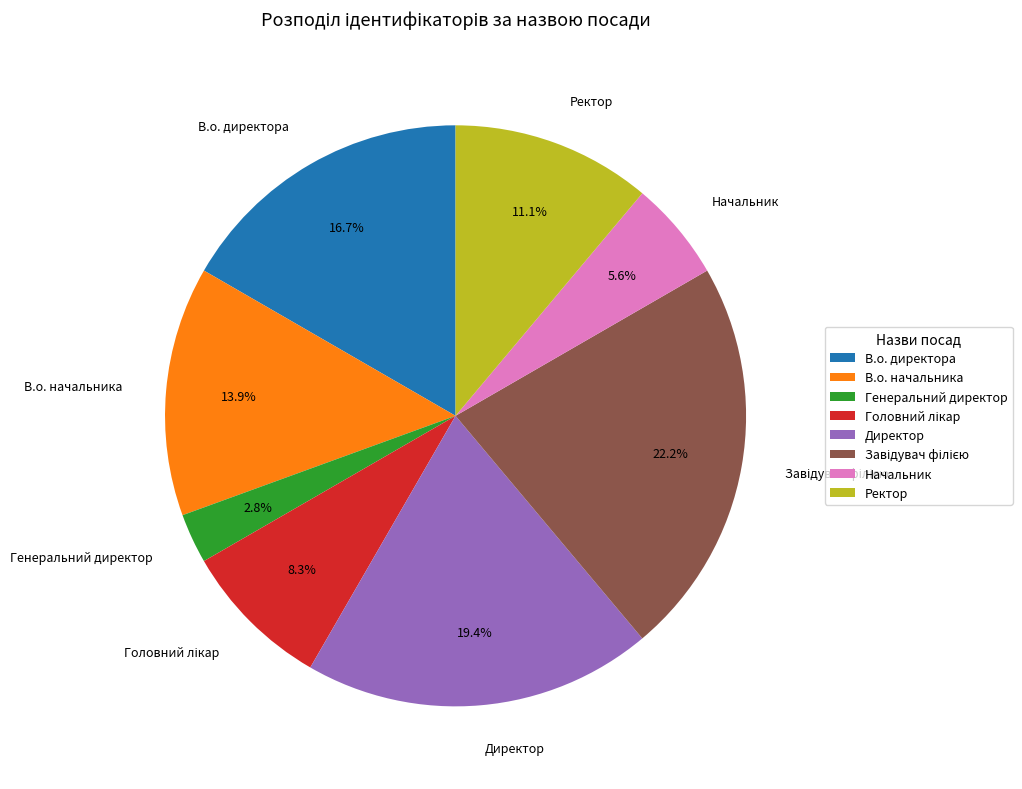

What percentage is NOT represented by В.о. директора?

83.3%